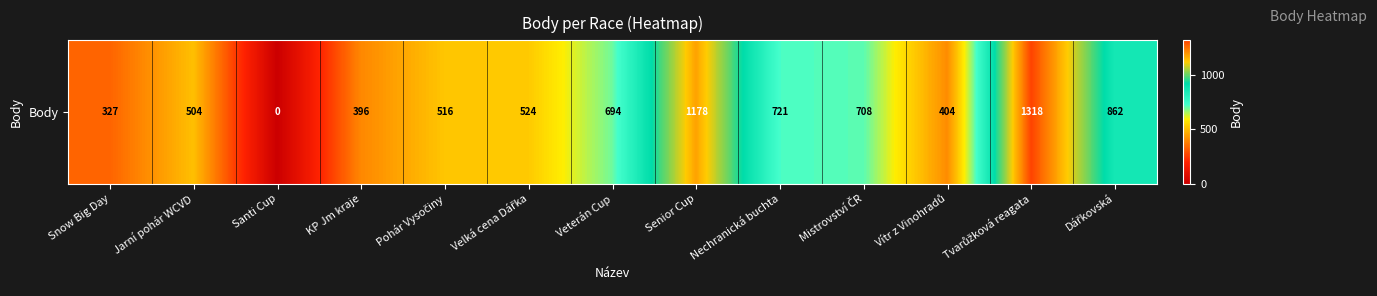

List the labels in order of value, smallest first.

Santi Cup, Snow Big Day, KP Jm kraje, Vítr z Vinohradů, Jarní pohár WCVD, Pohár Vysočiny, Velká cena Dářka, Veterán Cup, Mistrovství ČR, Nechranická buchta, Dářkovská, Senior Cup, Tvarůžková reagata